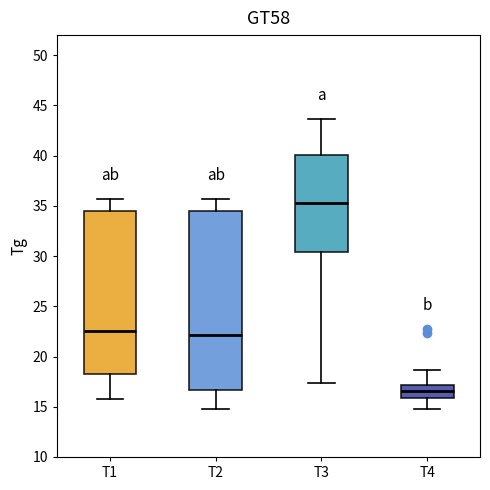

Which box is the tallest, from its lower edge to its upper edge?

T2